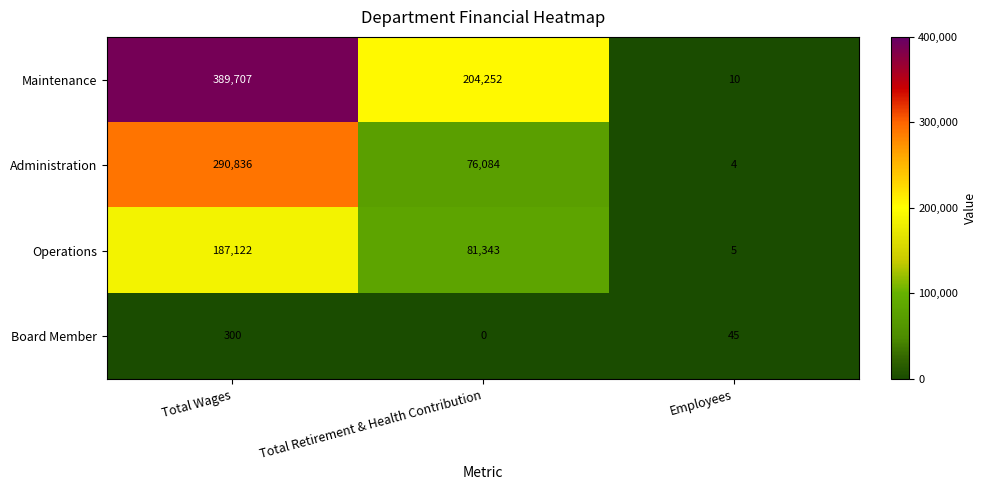

What is the difference between the Operations values at Total Retirement & Health Contribution and Employees?

81338